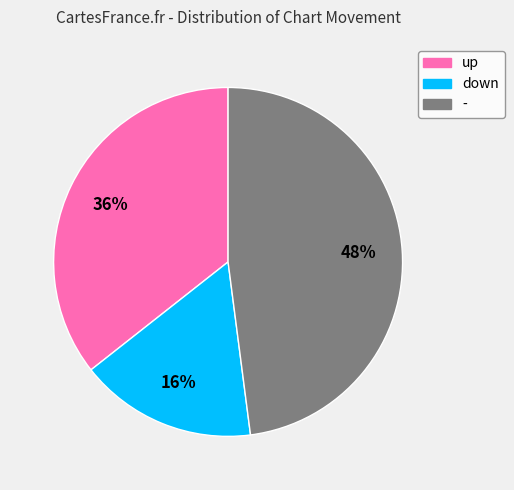

True or false: - accounts for 48% of the total.

True